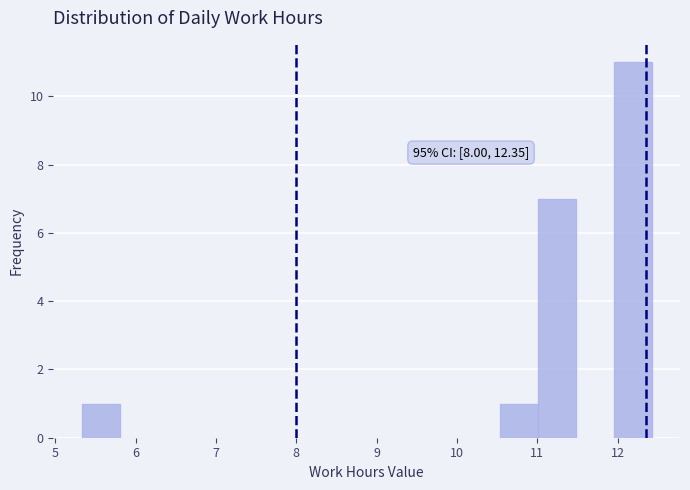

Over which range of the x-axis is the bar tallest?

11.9 to 12.4